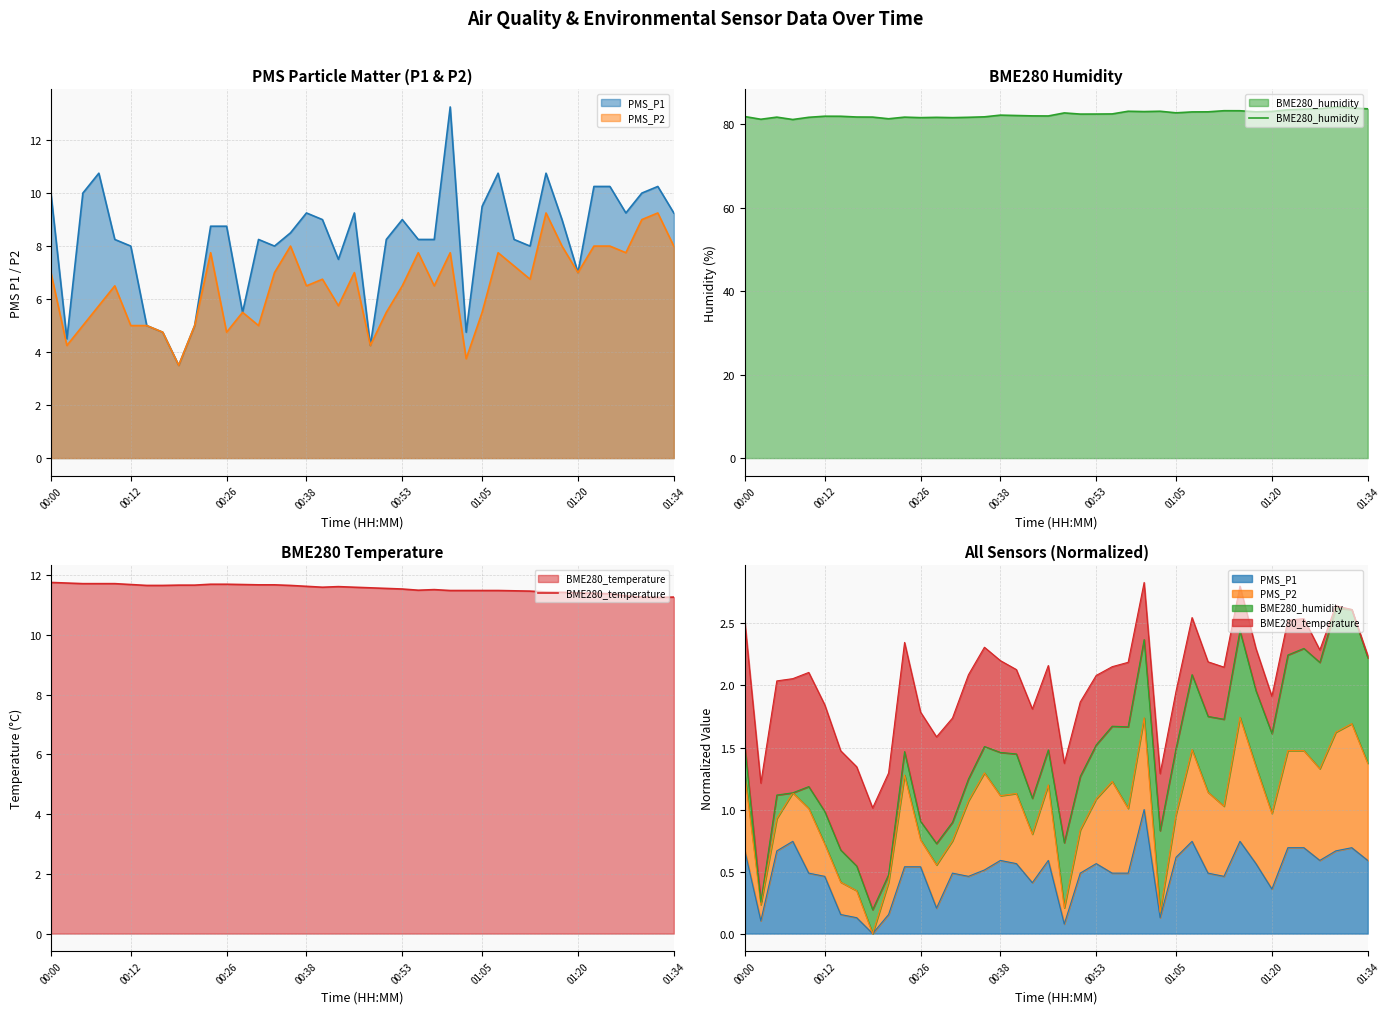

Which series has the largest total across all categories?

BME280_humidity